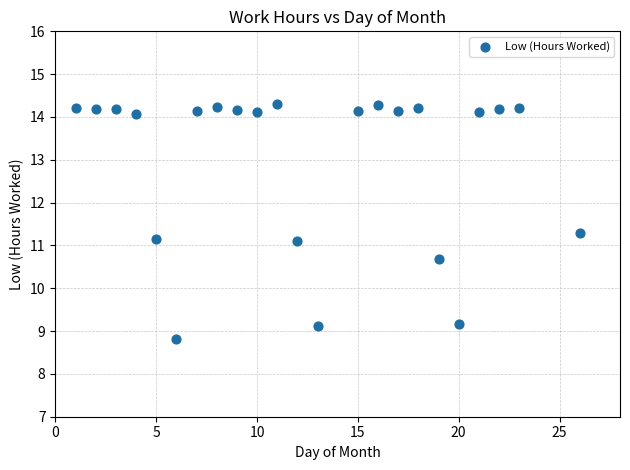

What is the range of X values (max minus min)?

25.0